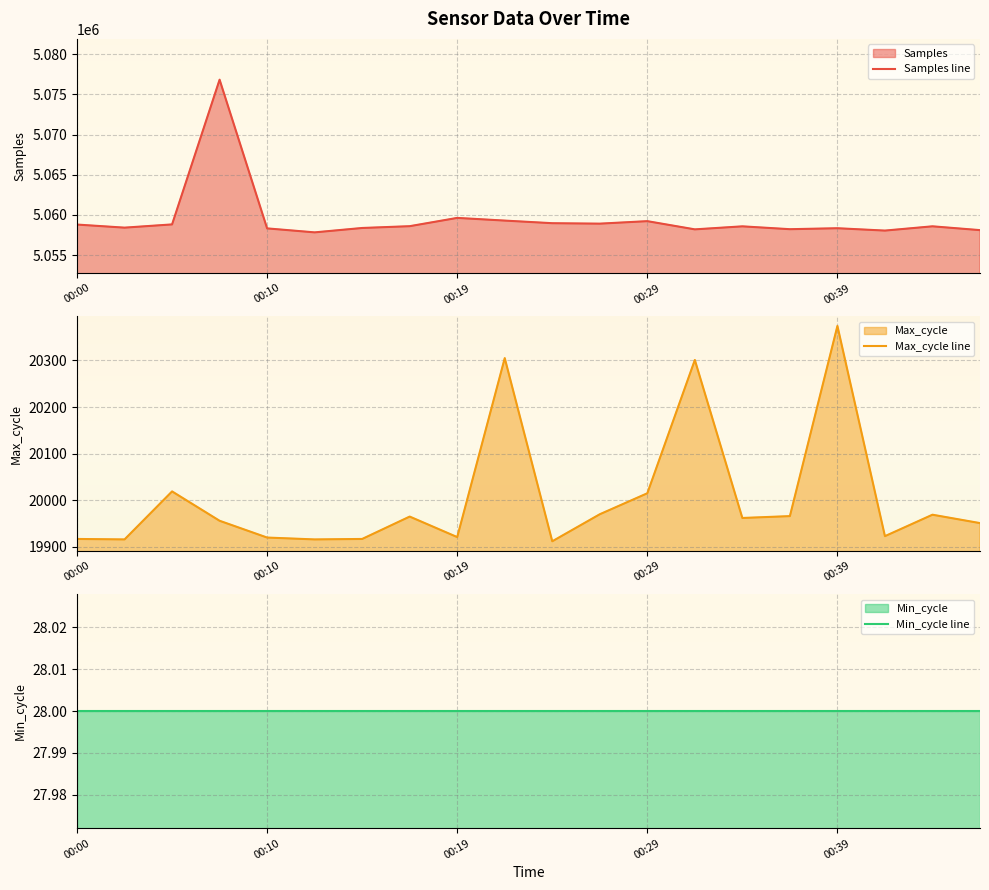

What is the smallest value displayed?

28